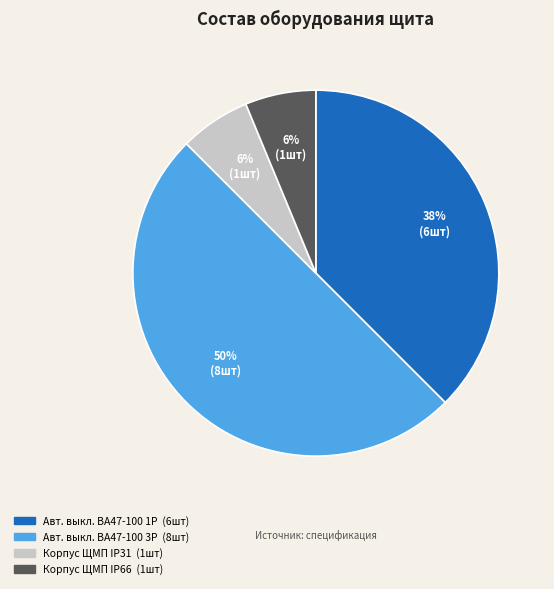

True or false: Авт. выкл. ВА47-100 1Р accounts for 44% of the total.

False